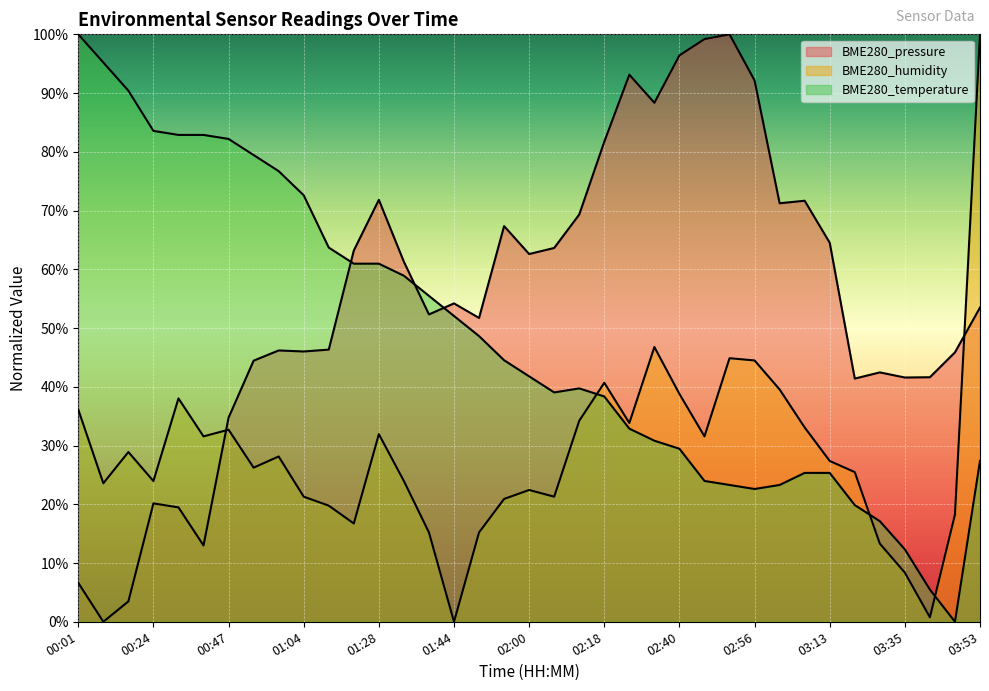

What are all the series names shown in the legend?

BME280_pressure, BME280_humidity, BME280_temperature